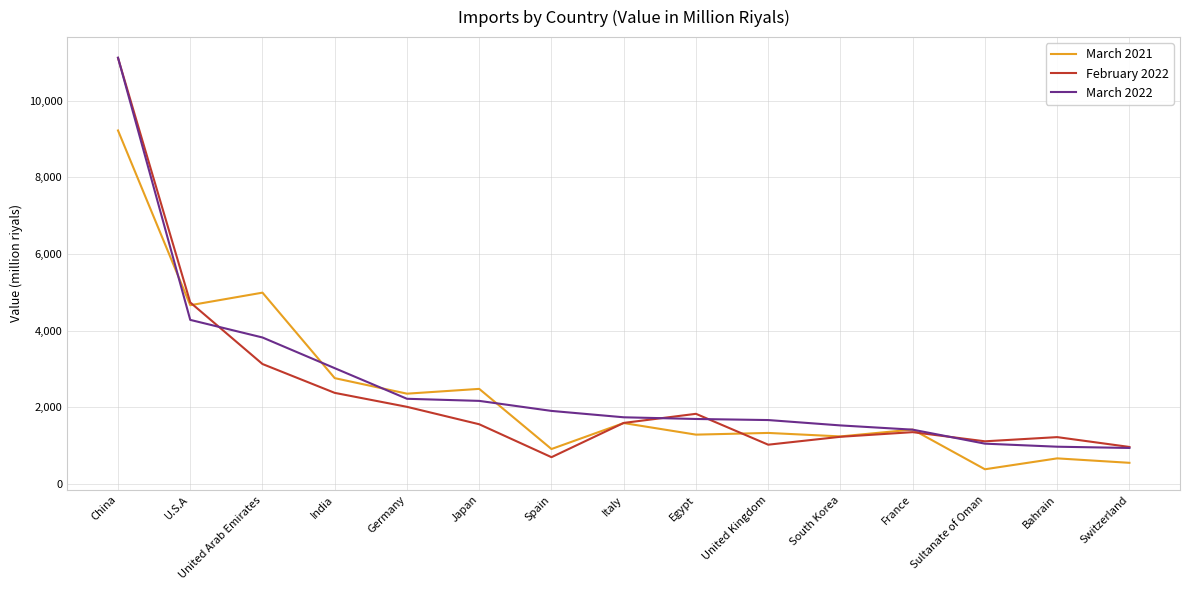

Between which two adjacent categories do March 2021 and March 2022 first intersect?

China and U.S.A